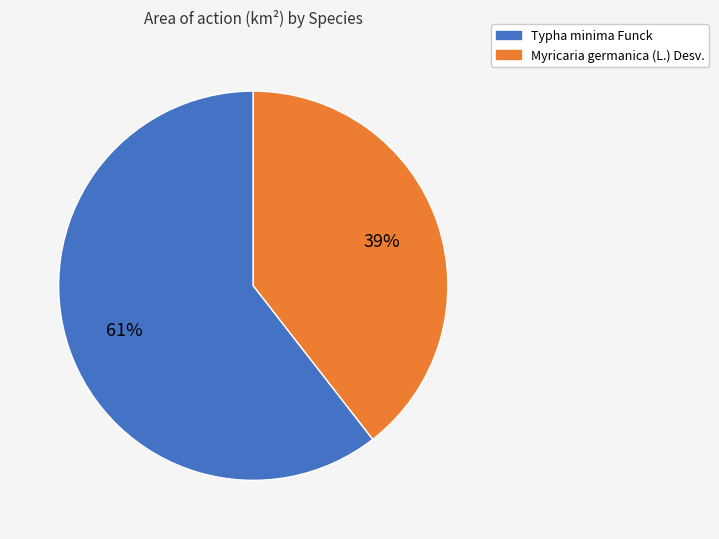

What is the smallest slice in the pie chart?

Myricaria germanica (L.) Desv.